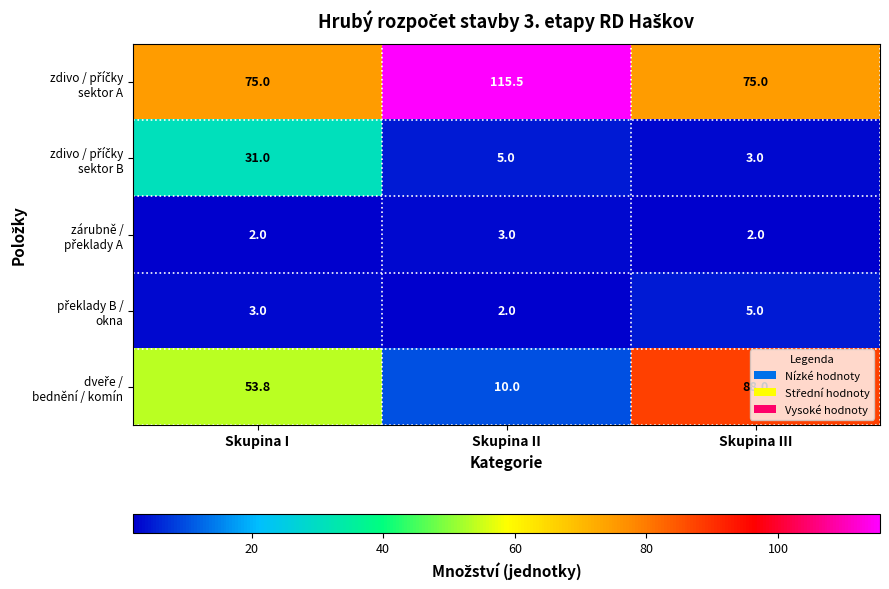

At which category does the chart reach its peak across all series?

Skupina II